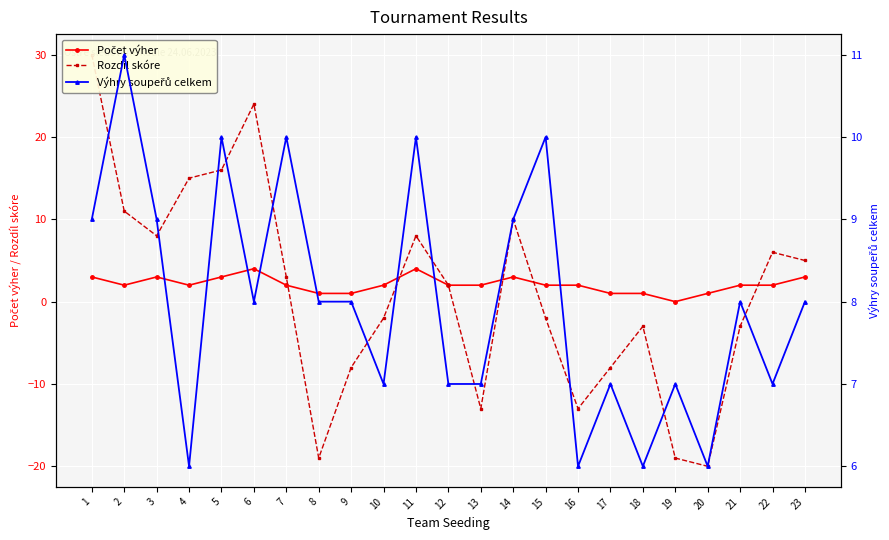

True or false: Výhry soupeřů celkem and Počet výher cross at least once.

False